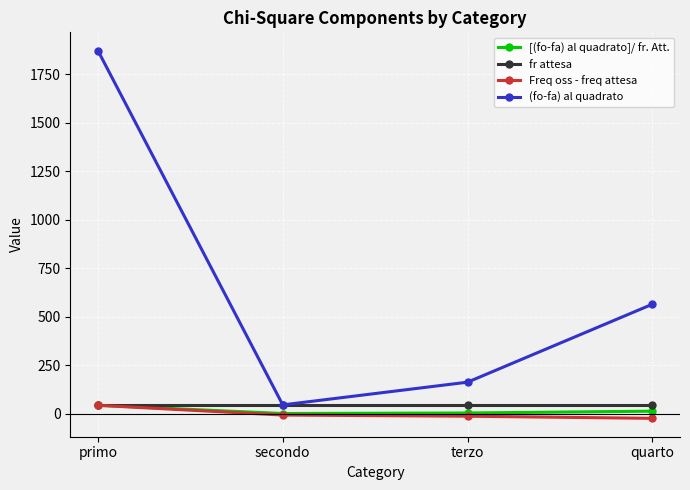

At which category does (fo-fa) al quadrato reach its first local valley?

secondo